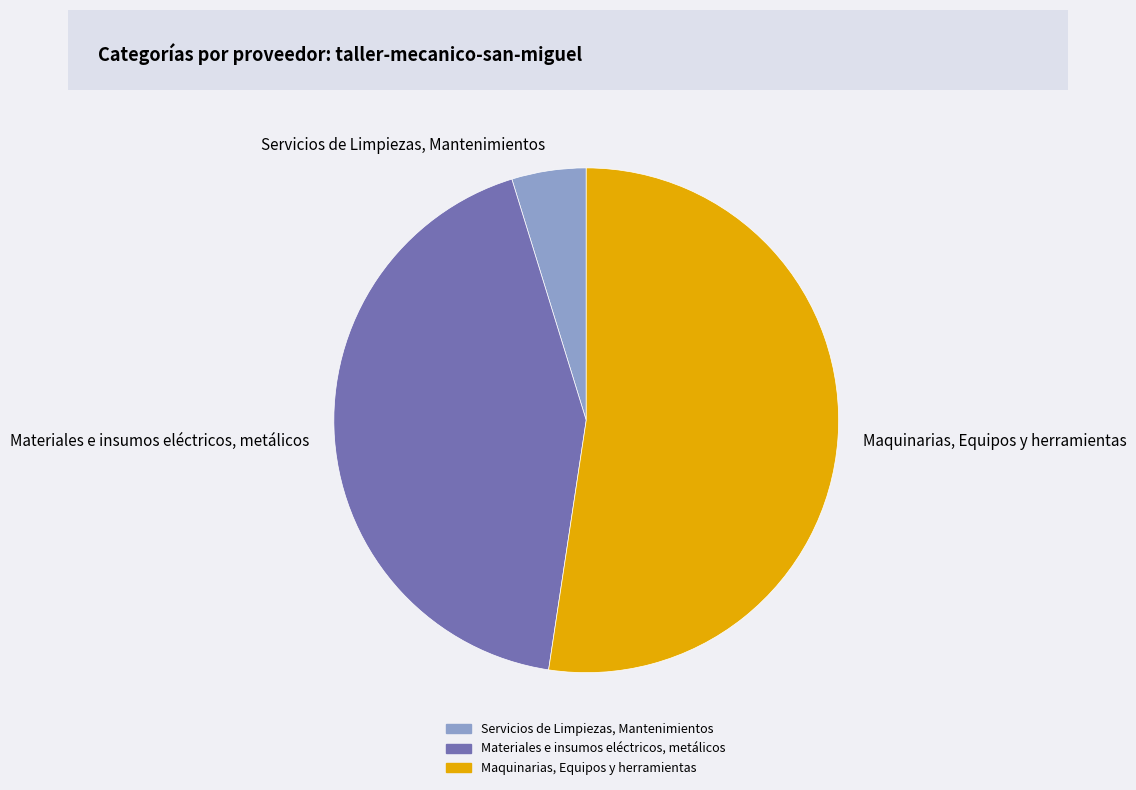

Is the sum of Materiales e insumos eléctricos, metálicos and Servicios de Limpiezas, Mantenimientos greater than half?

No